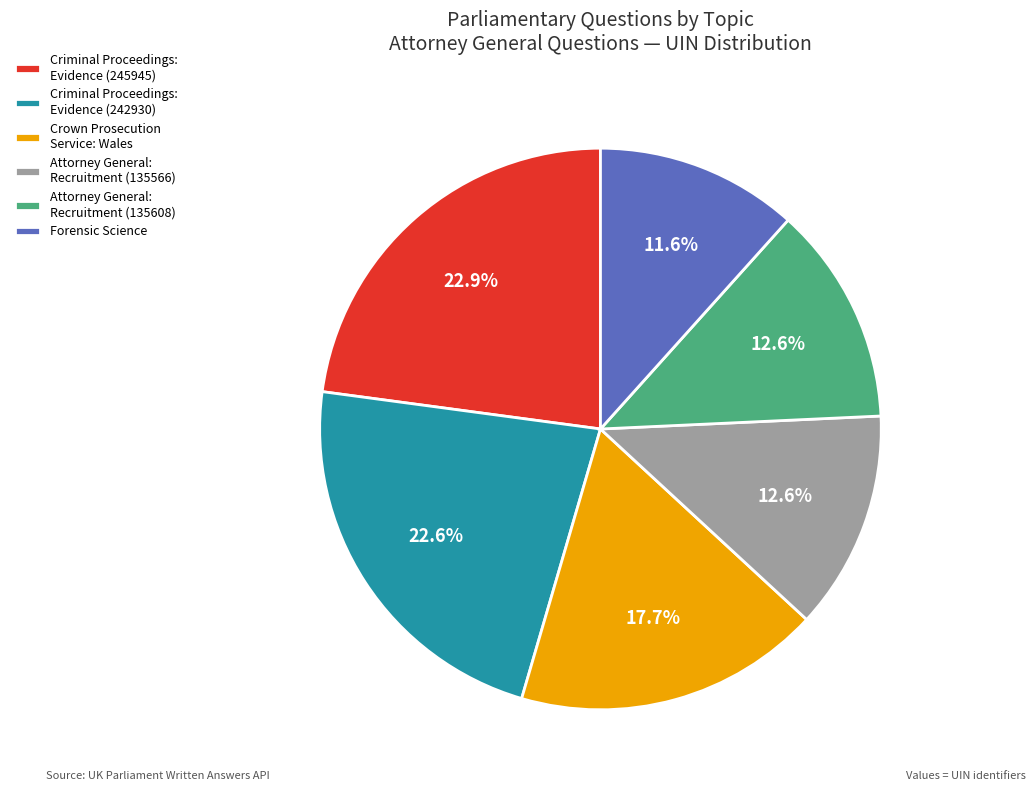

Do Crown Prosecution Service: Wales and Forensic Science together represent more than half of the pie?

No